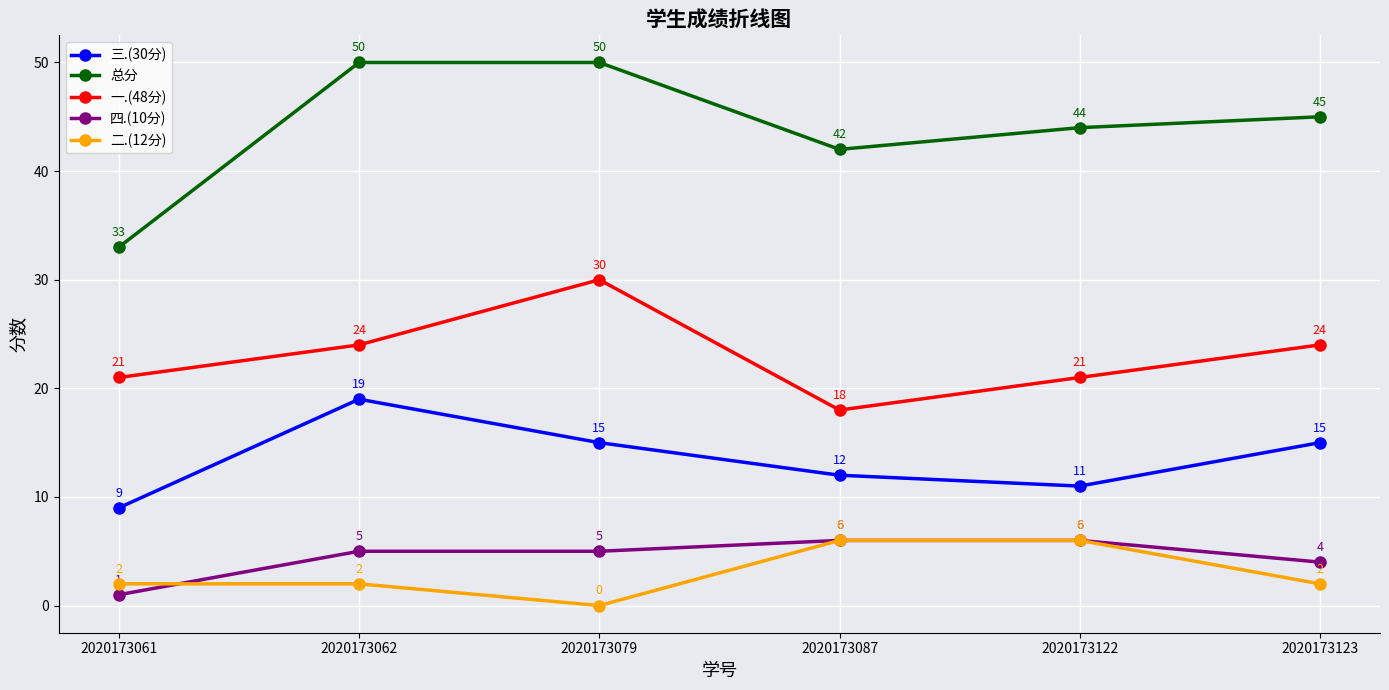

What is the greatest value displayed?

50